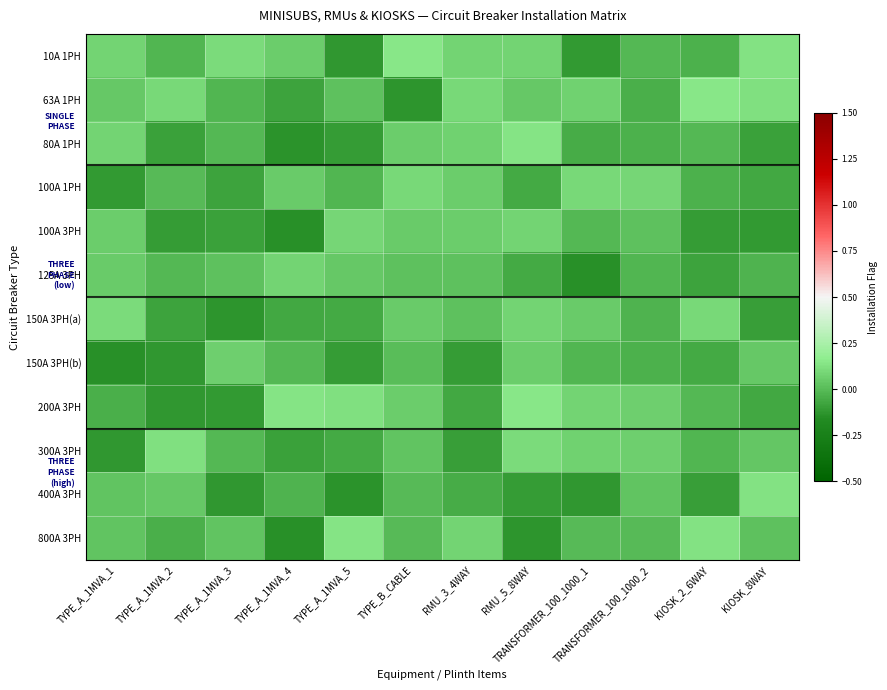

At KIOSK_8WAY, list the series in order from smallest to largest.

100A 3PH, 150A 3PH(a), 80A 1PH, 200A 3PH, 100A 1PH, 125A 3PH, 800A 3PH, 300A 3PH, 150A 3PH(b), 63A 1PH, 400A 3PH, 10A 1PH